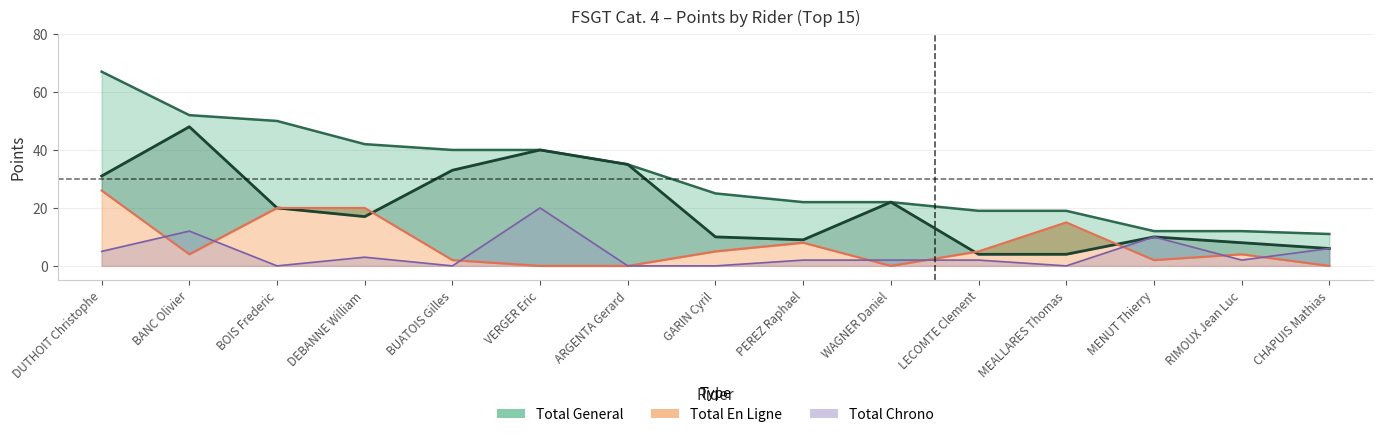

Which label corresponds to the largest value in the chart?

DUTHOIT Christophe